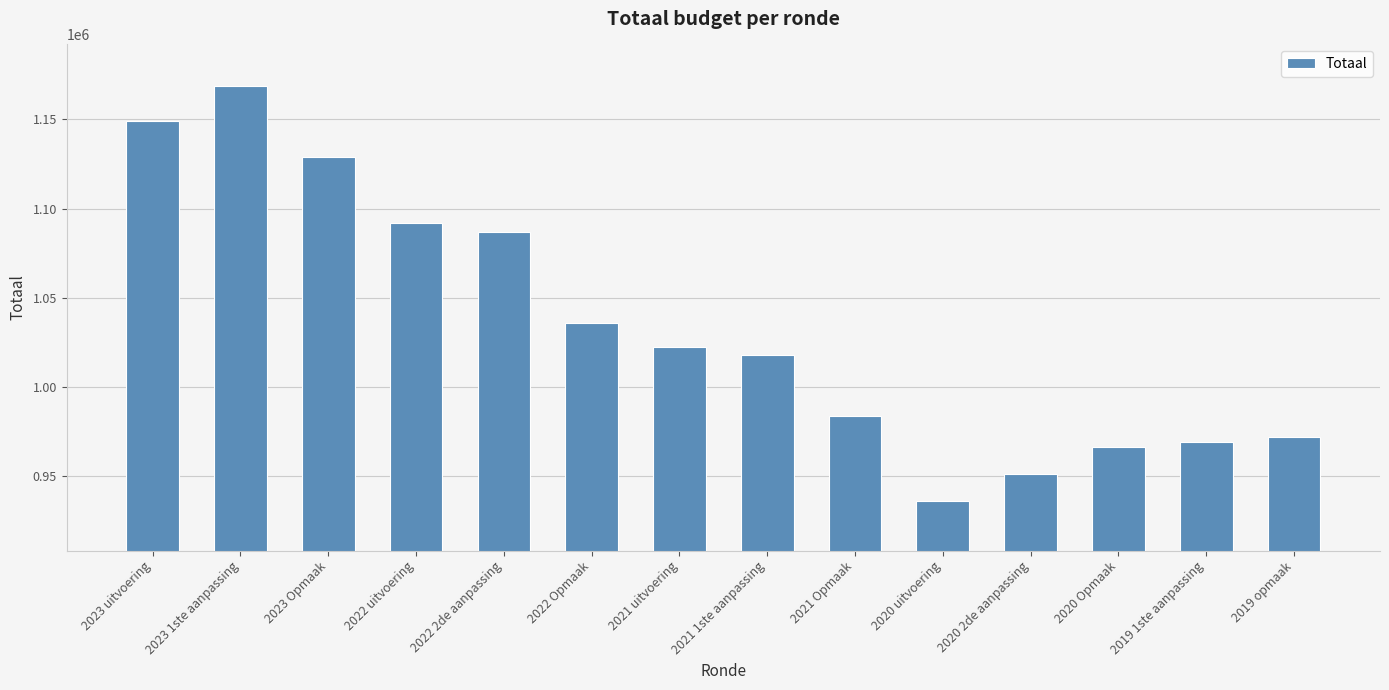

What is the difference between the maximum and minimum values?

232337